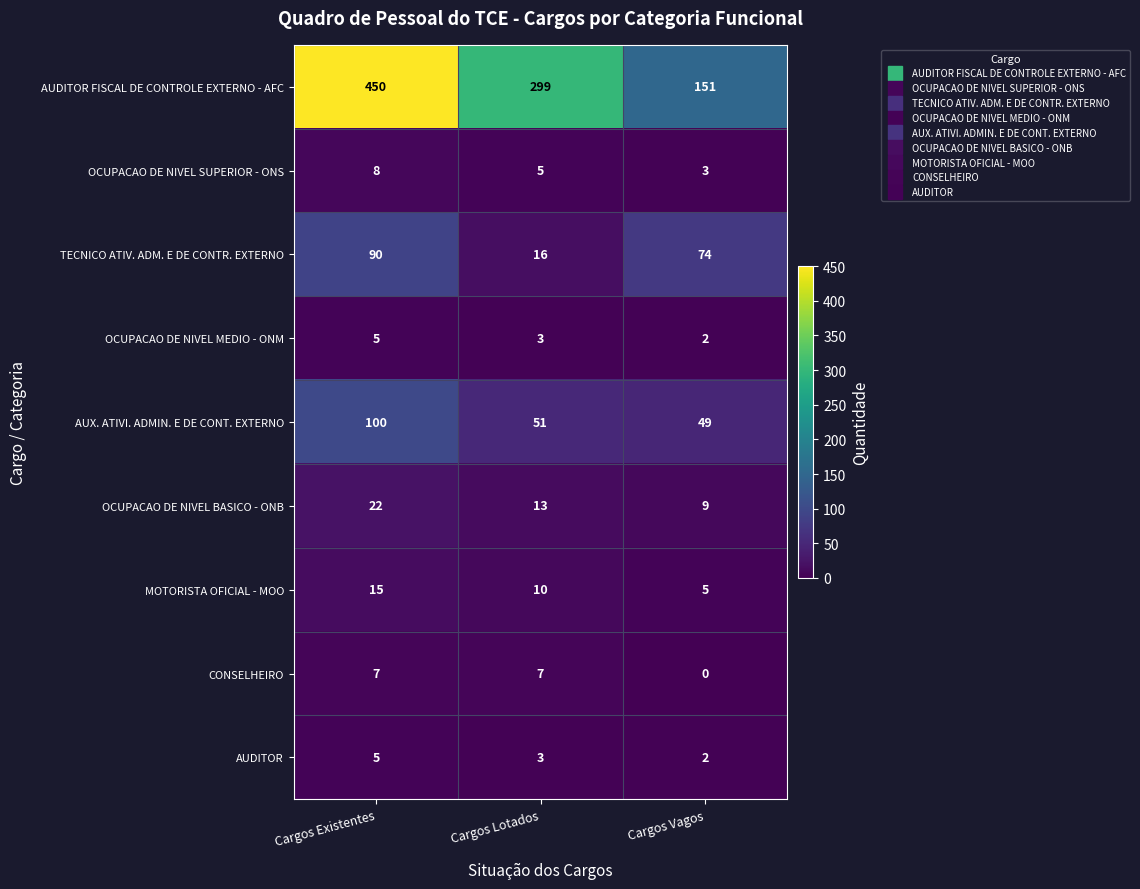

At which label is MOTORISTA OFICIAL - MOO closest to 10?

Cargos Lotados